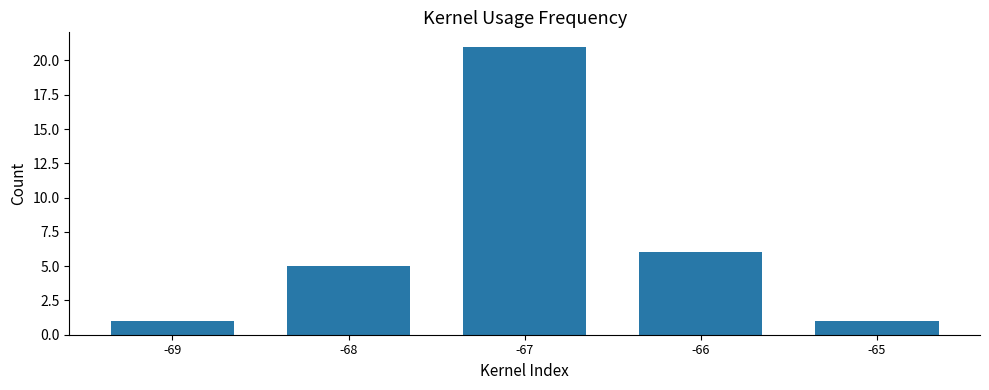

How many values are below 5?

2